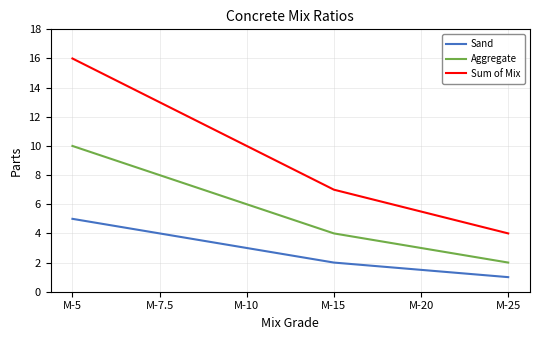

At which label does Aggregate first exceed 6?

M-5